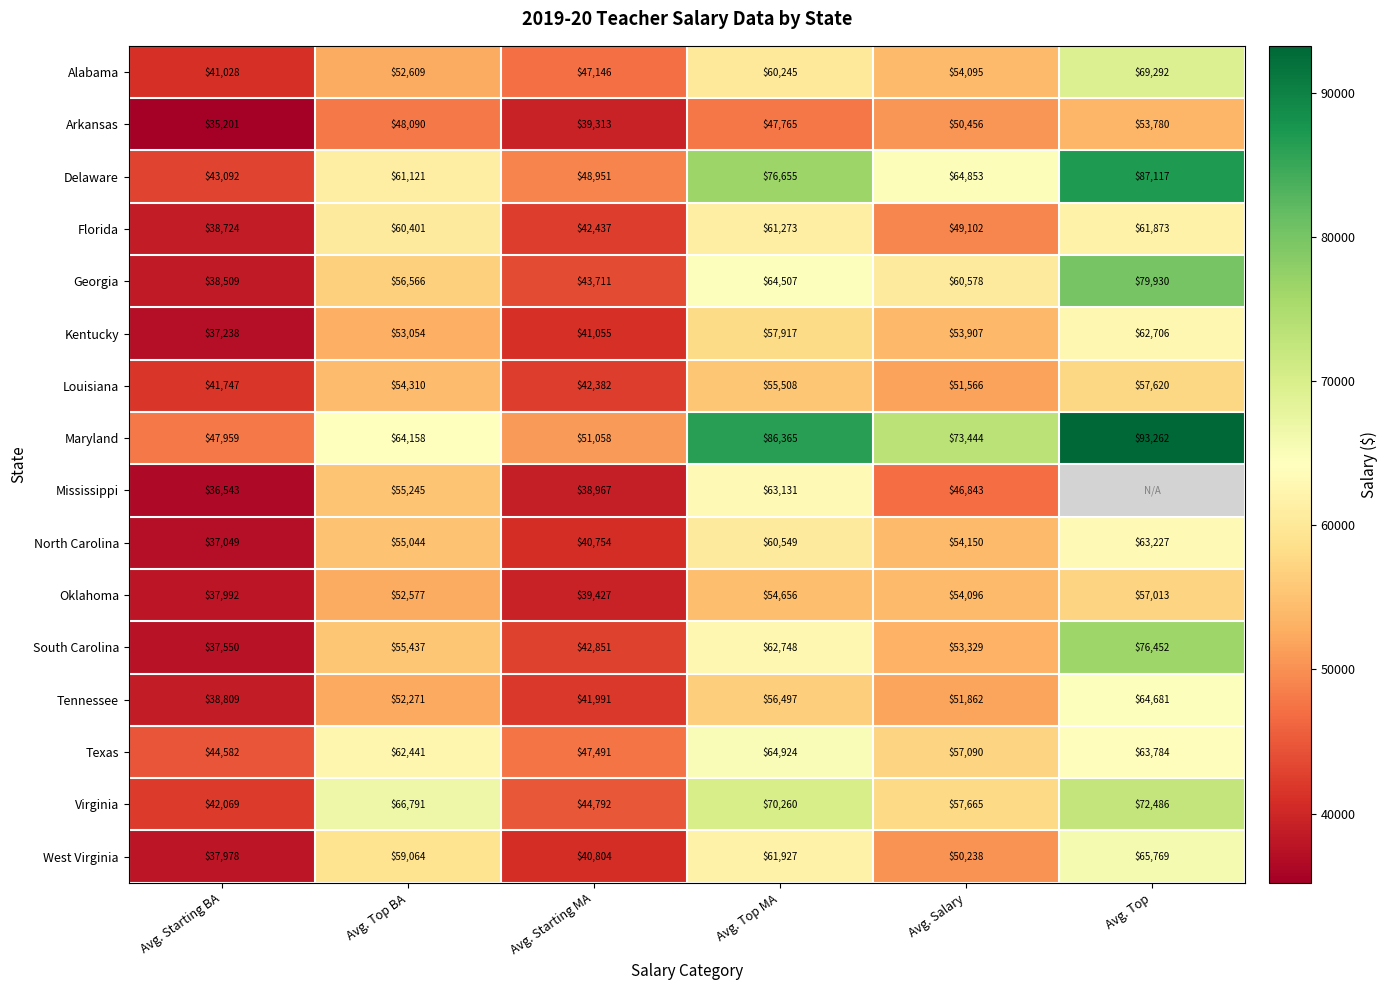

At how many categories does at least one series exceed 89753?

1